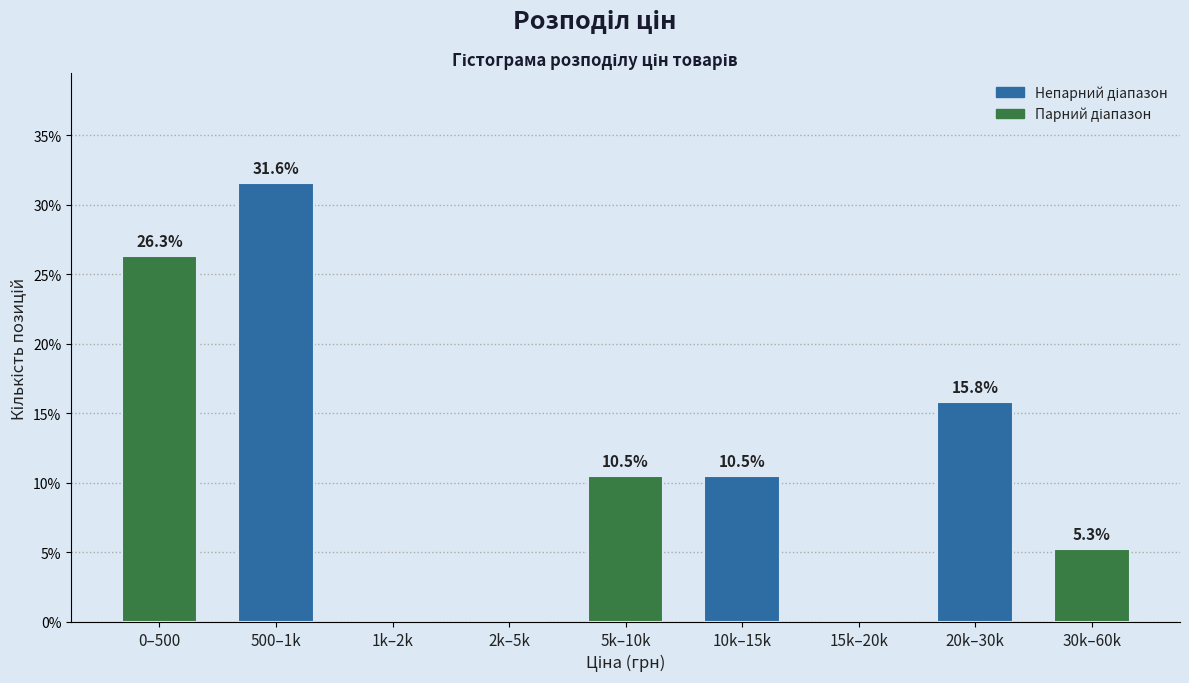

Reading left to right, list all the values displayed in this chart.

0–500=26.3	500–1k=31.6	1k–2k=0.0	2k–5k=0.0	5k–10k=10.5	10k–15k=10.5	15k–20k=0.0	20k–30k=15.8	30k–60k=5.3